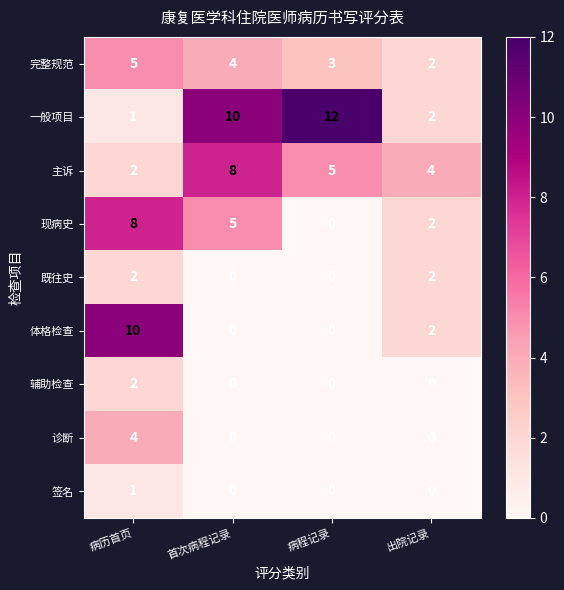

What is the difference between the maximum and minimum values in the 诊断 series?

4